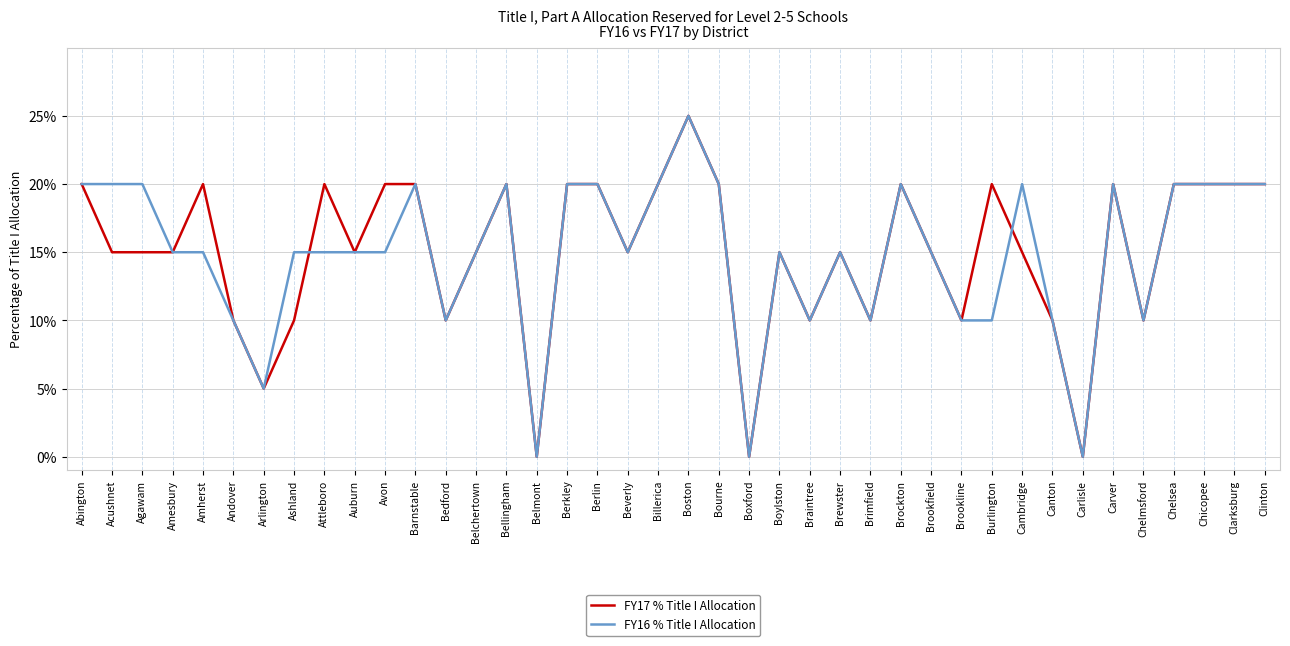

The FY17 % Title I Allocation series shows 0.3 at Acushnet. True or false?

False